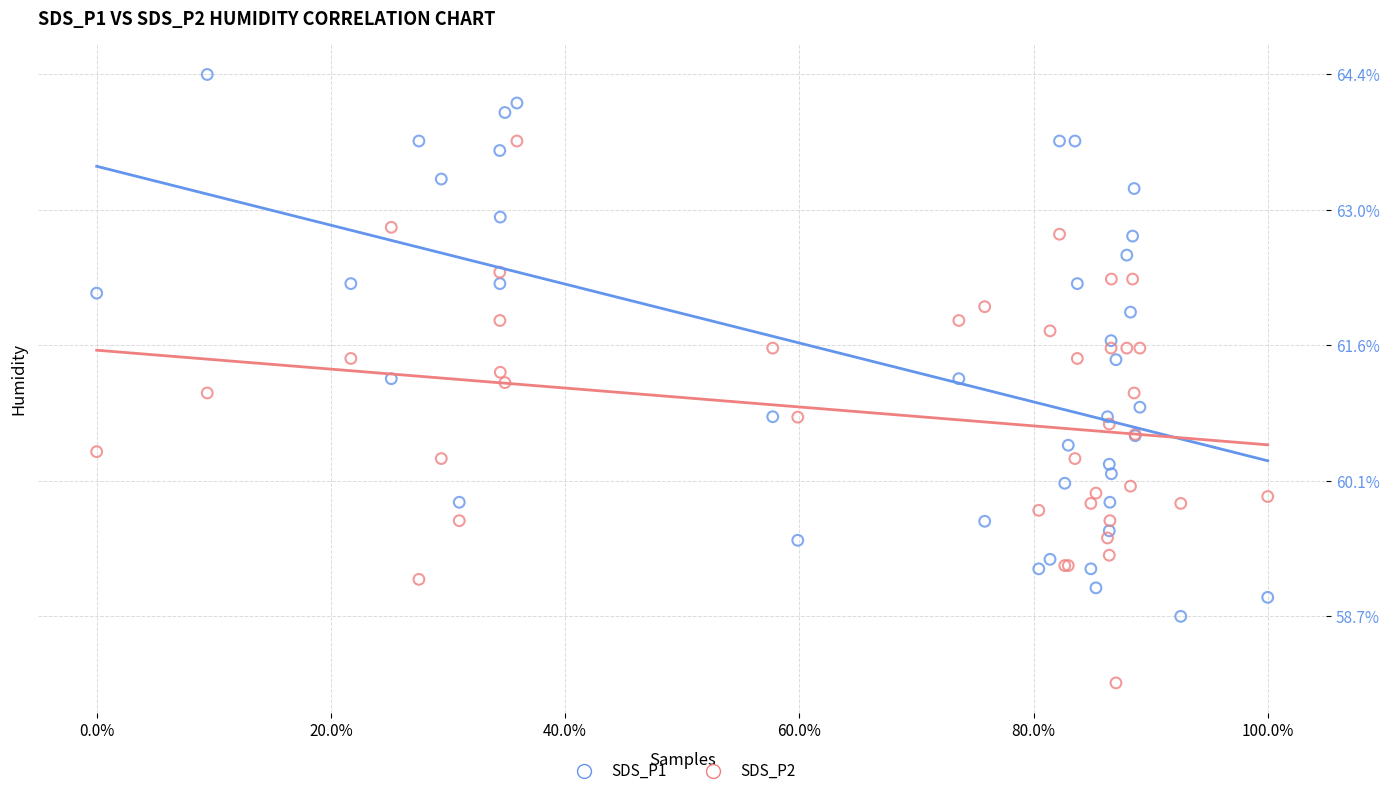

What is the X range (max minus min) for the scatter plot?

1.0